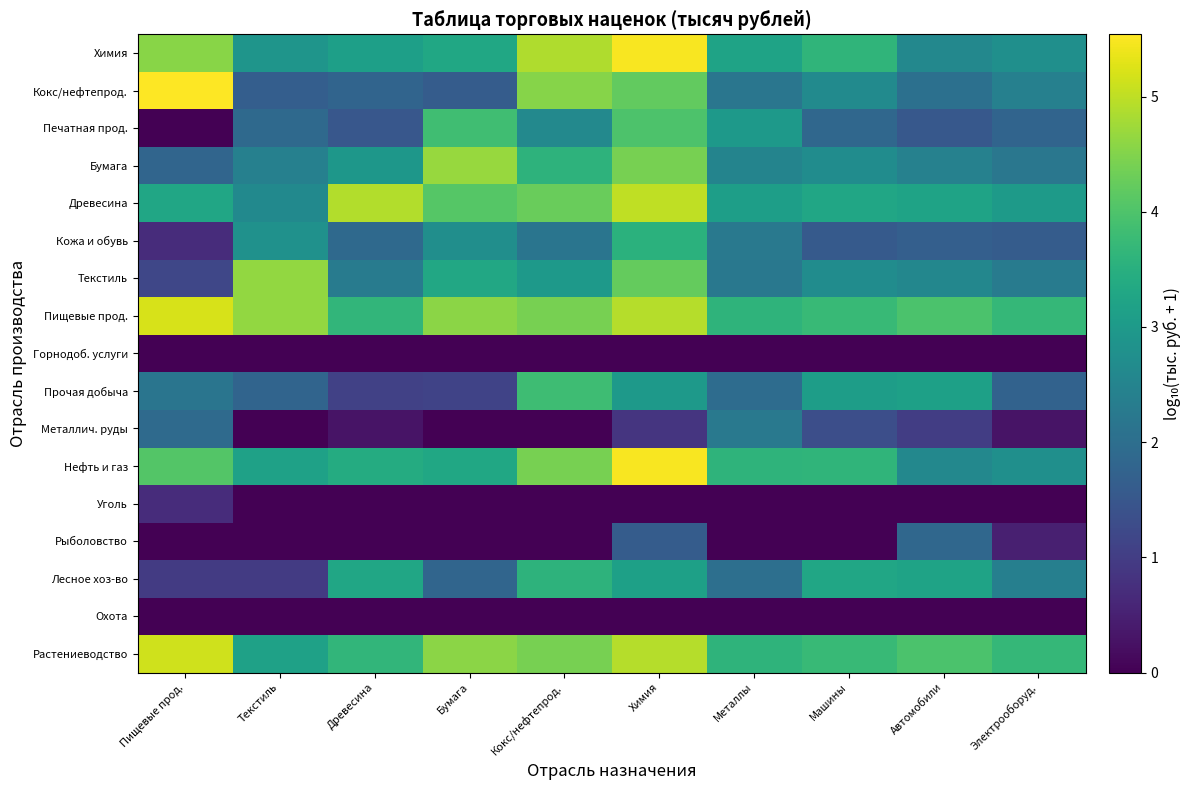

What is the total value across all series at Электрооборуд.?

31.1